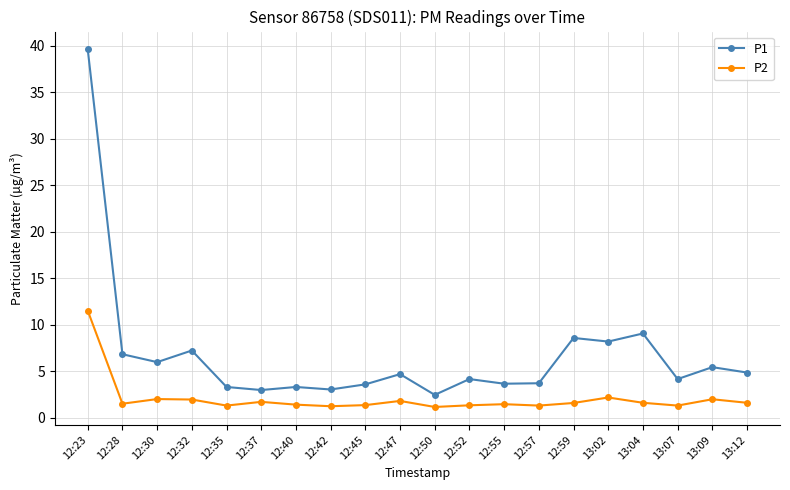

True or false: P1 and P2 cross at least once.

False